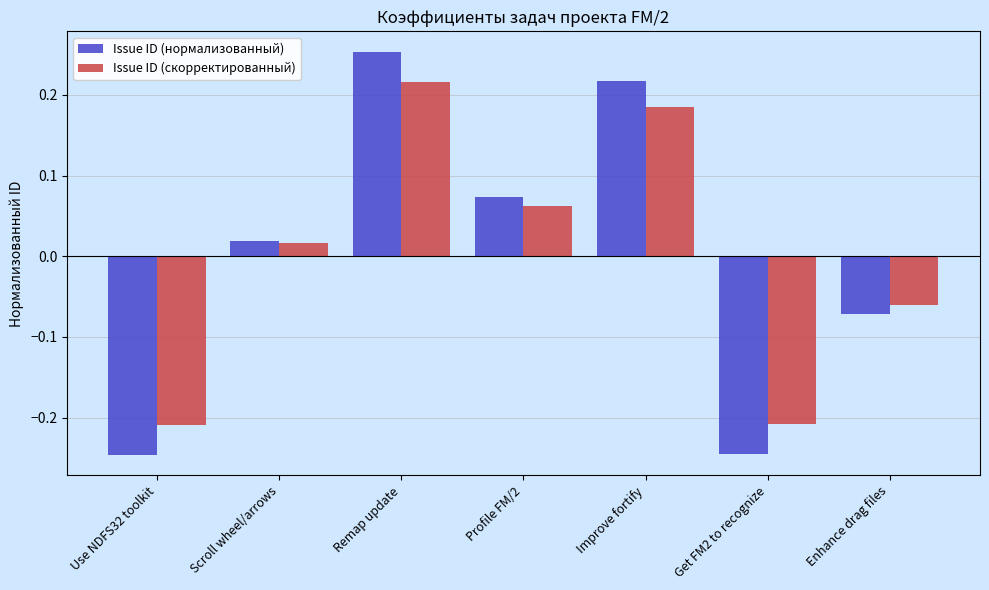

How many categories are shown in the chart?

7